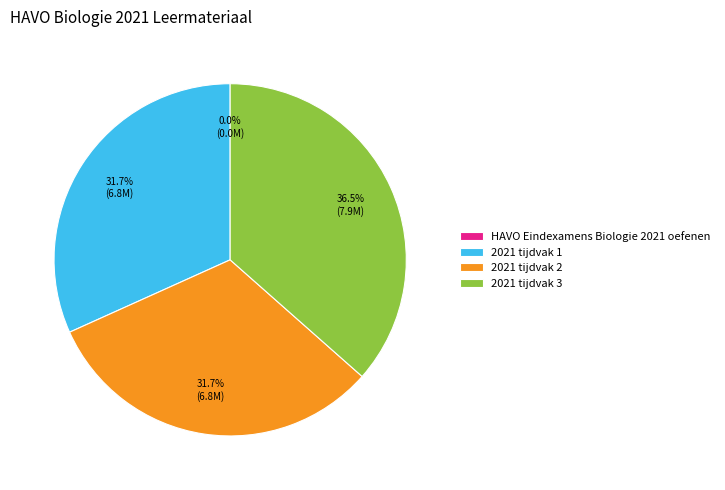

What is the ratio of the value at 2021 tijdvak 3 to the value at 2021 tijdvak 2?

1.2